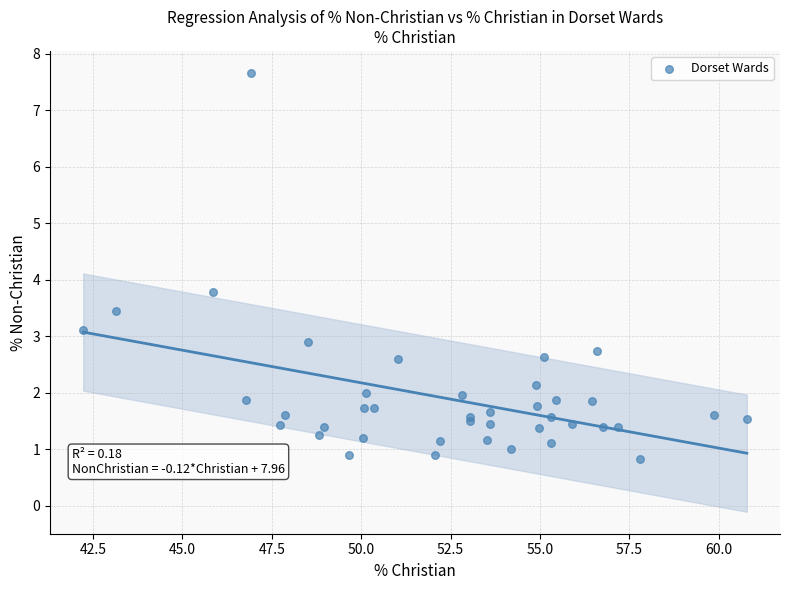

What Y value in the scatter plot is closest to 4?

3.8